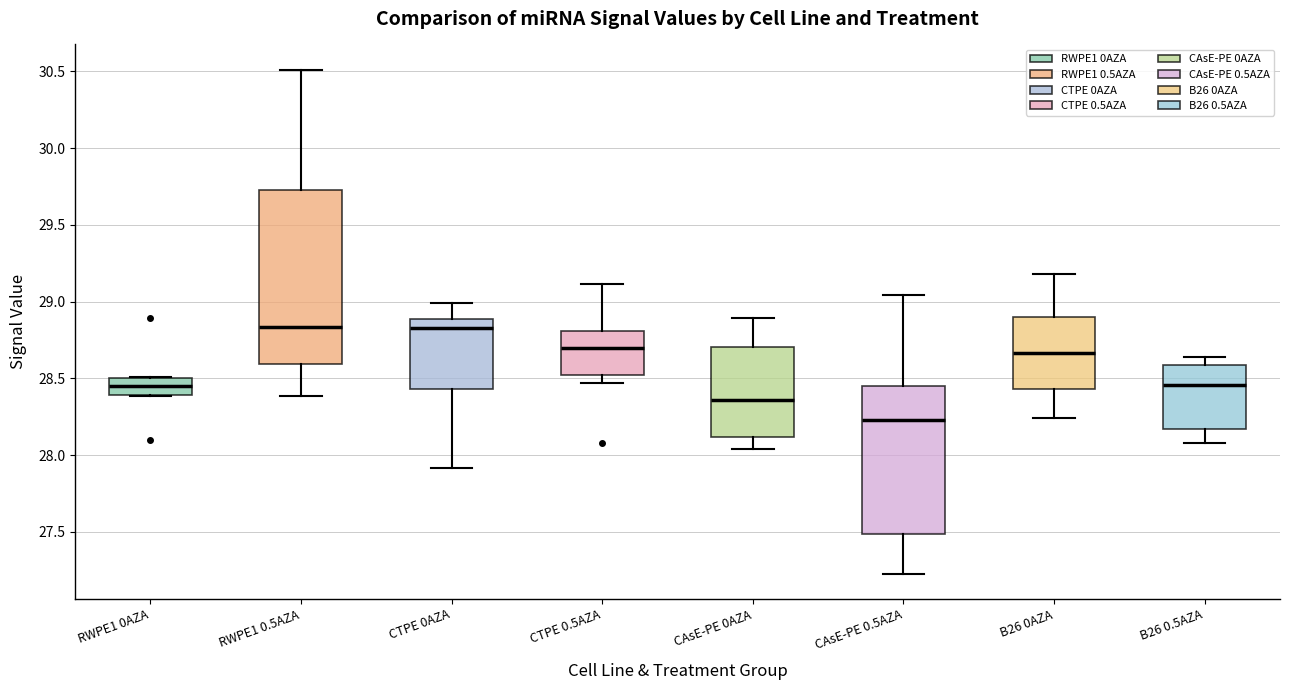

Reading left to right, transcribe this box plot: for each box, give where its median line is, the range the box spans, and where its two whiskers end, as read against the y-axis. The values are not printed on the chart, so give them approximately, as read against the axis.

RWPE1 0AZA: median 28.45, box 28.40 to 28.50, whiskers 28.40 to 28.50
RWPE1 0.5AZA: median 28.85, box 28.60 to 29.75, whiskers 28.40 to 30.50
CTPE 0AZA: median 28.80, box 28.45 to 28.90, whiskers 27.90 to 29.00
CTPE 0.5AZA: median 28.70, box 28.50 to 28.80, whiskers 28.45 to 29.10
CAsE-PE 0AZA: median 28.35, box 28.10 to 28.70, whiskers 28.05 to 28.90
CAsE-PE 0.5AZA: median 28.25, box 27.50 to 28.45, whiskers 27.25 to 29.05
B26 0AZA: median 28.65, box 28.45 to 28.90, whiskers 28.25 to 29.20
B26 0.5AZA: median 28.45, box 28.15 to 28.60, whiskers 28.10 to 28.65